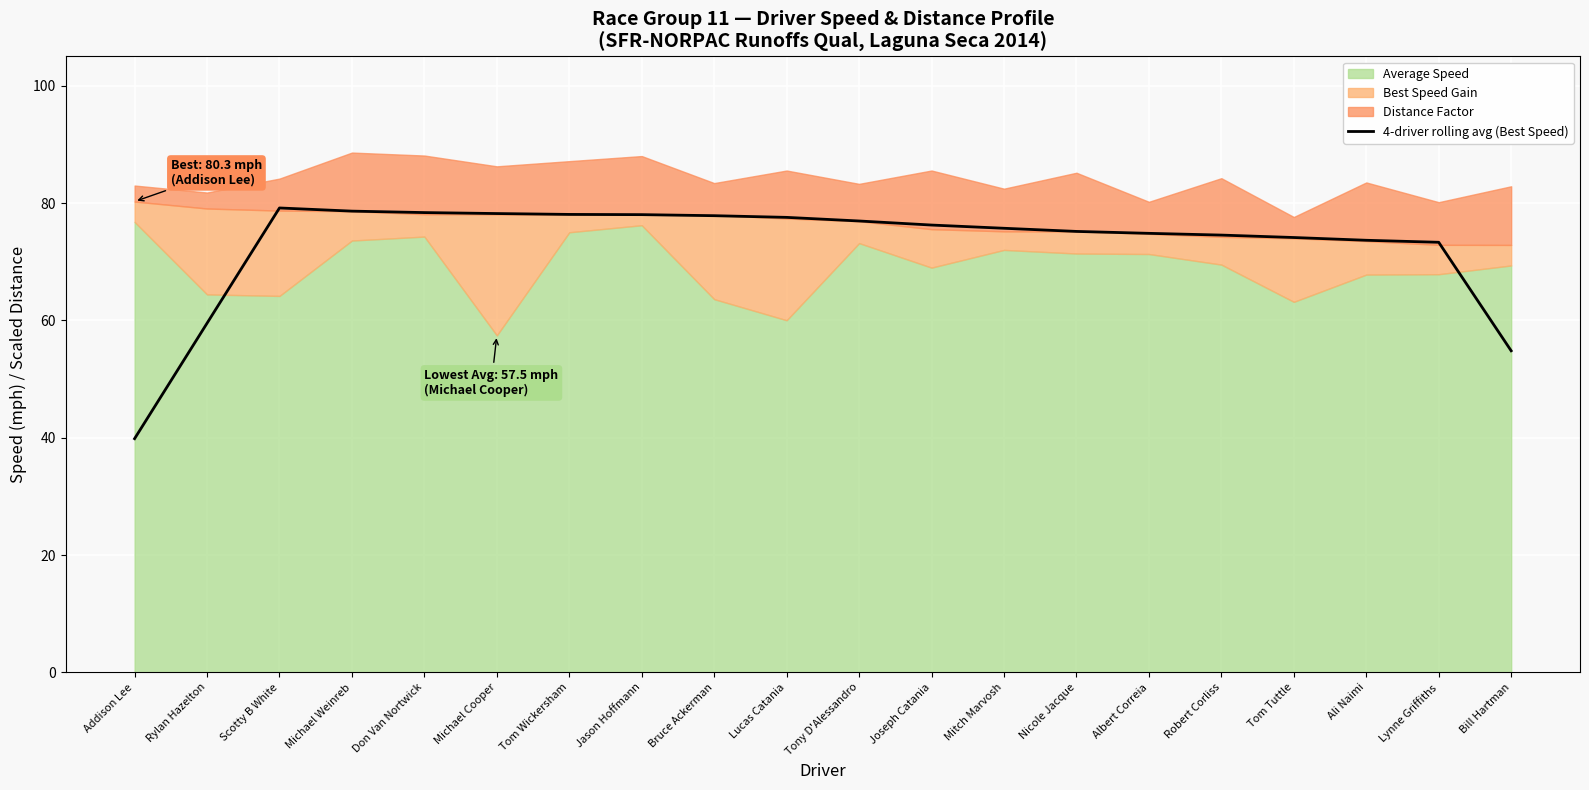

What is the change in value from Addison Lee to Lynne Griffiths?

+33.5